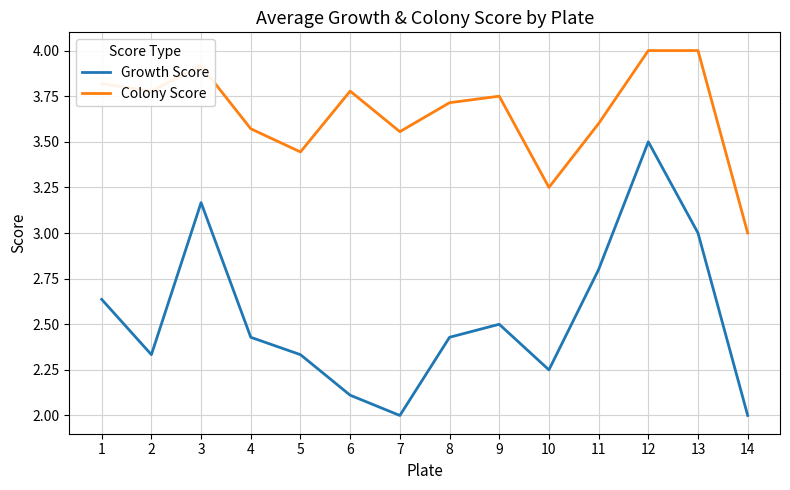

What is the difference between the Growth Score values at 14 and 5?

0.3